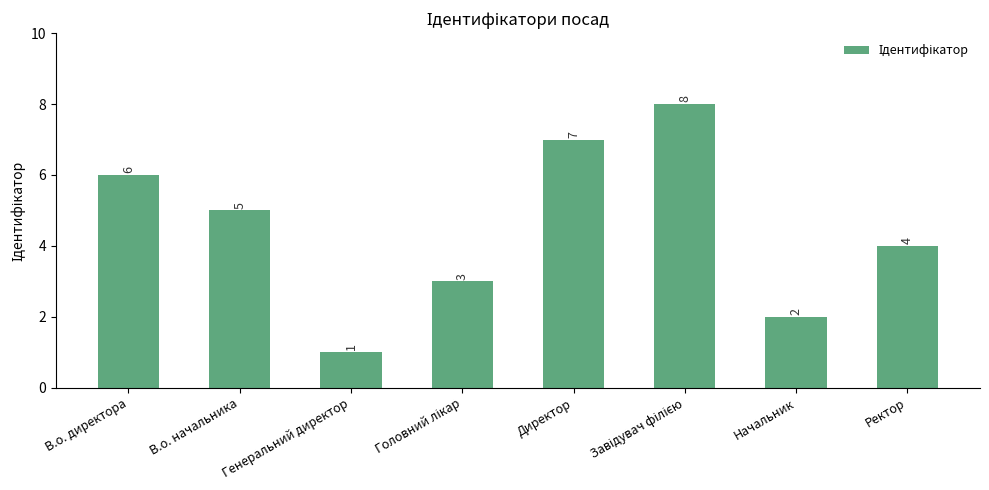

At which label is the value closest to 4?

Ректор